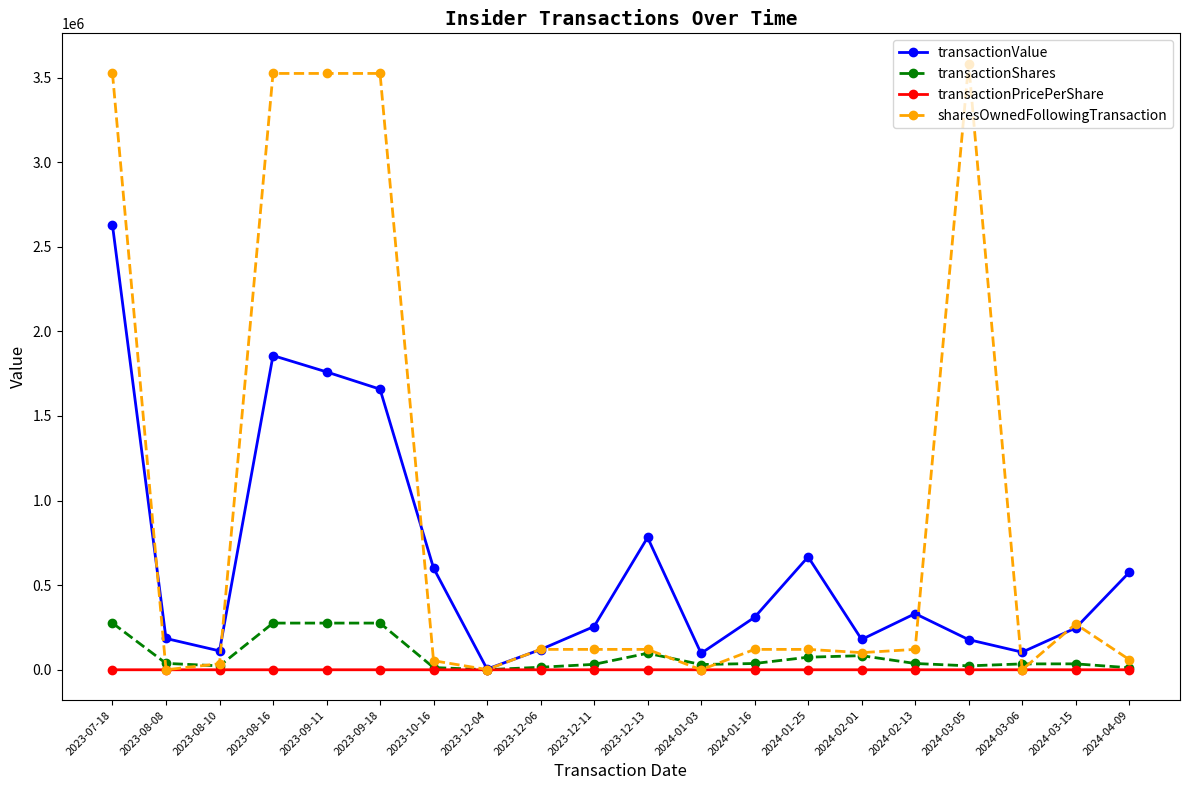

The value of transactionShares at 2023-07-18 is 275930.0. True or false?

True